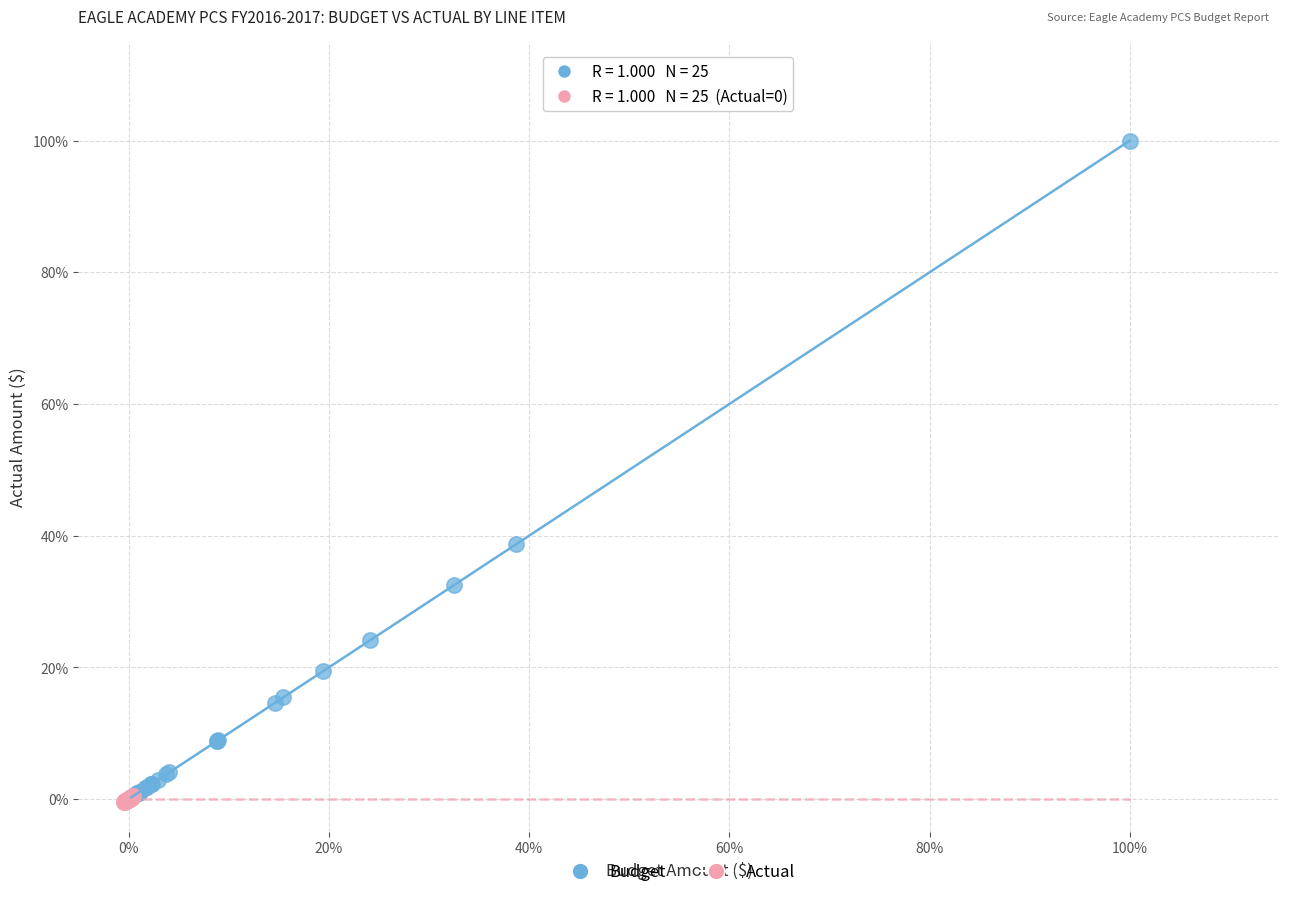

Which series has the largest Y range (max minus min)?

Budget